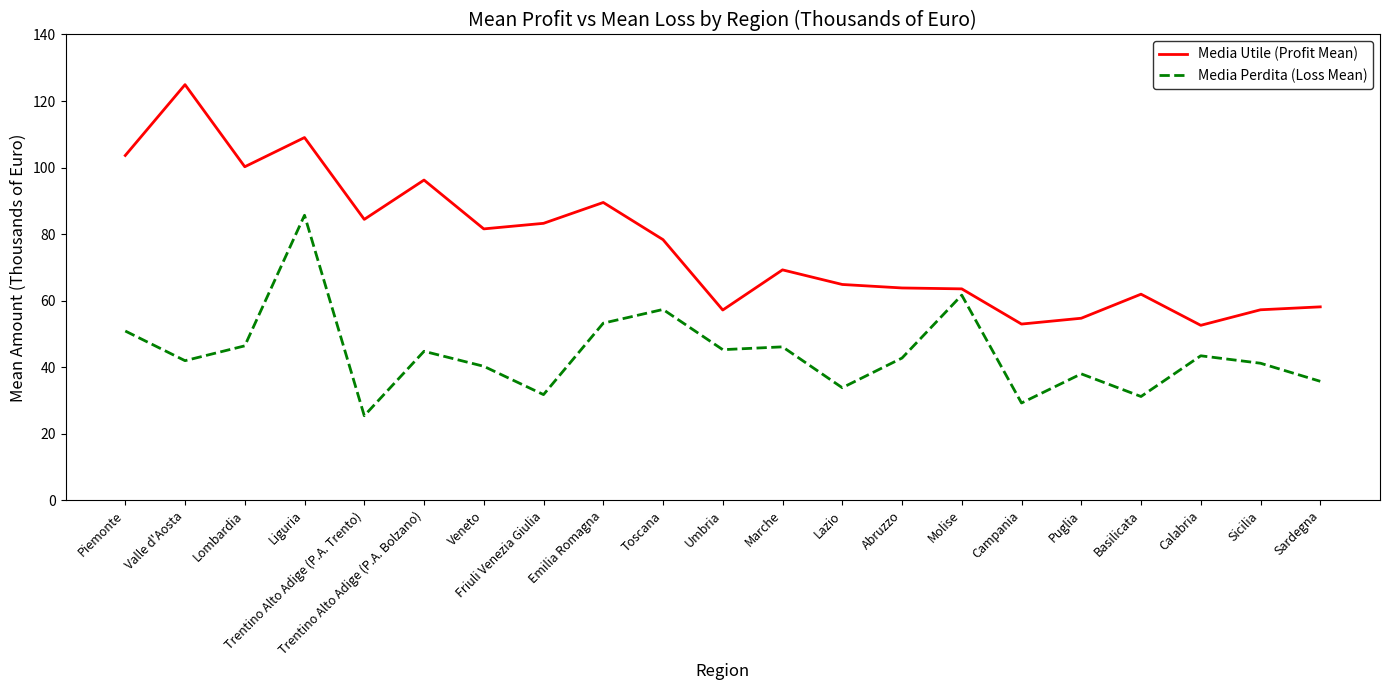

List the series in order of their peak value, highest first.

Media Utile (Profit Mean), Media Perdita (Loss Mean)